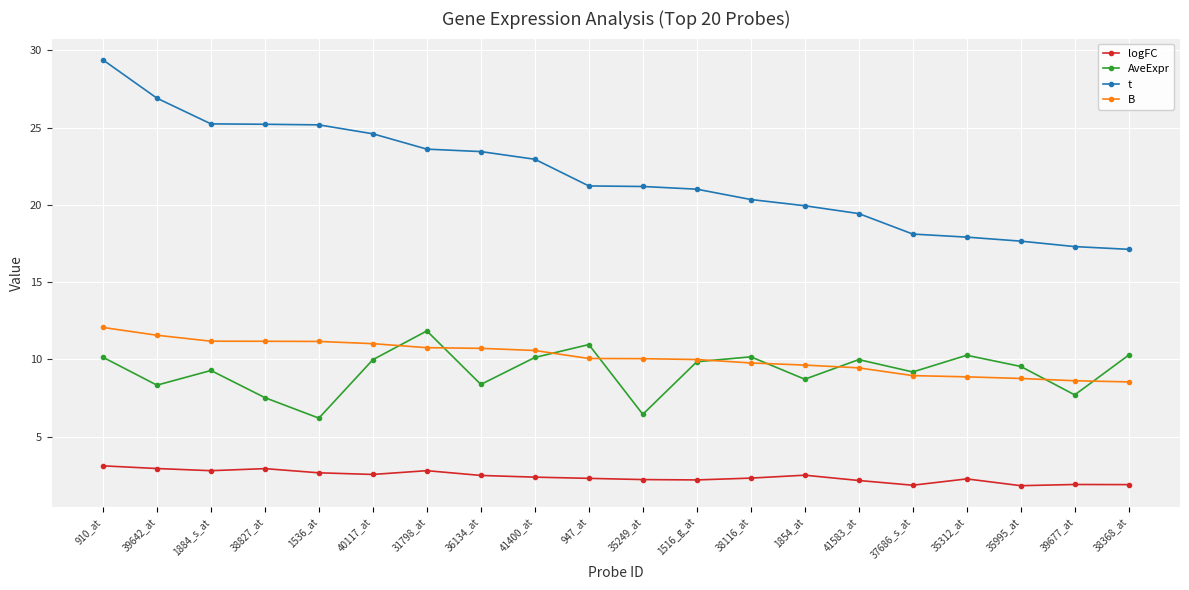

Does the chart have visible grid lines?

Yes